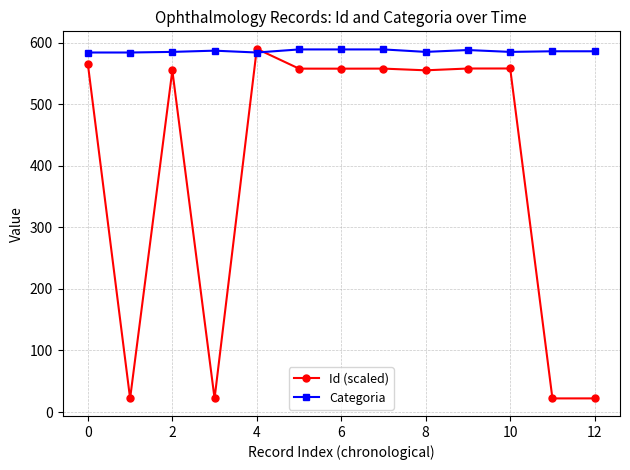

What is the value of the Id (scaled) point at the 1st from the left?

565.3